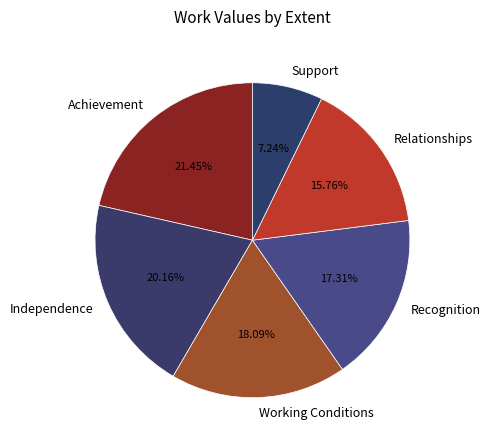

Does Recognition represent more than half of the total?

No